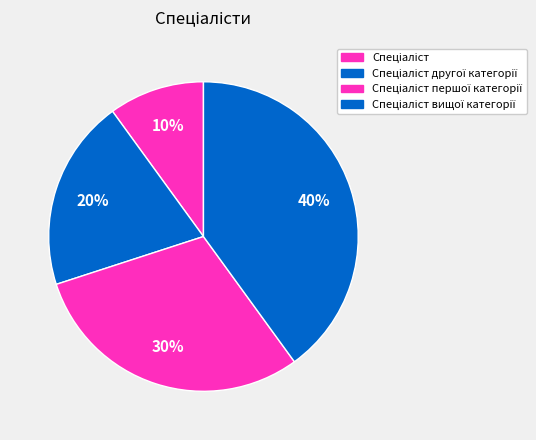

Rank the categories by value from highest to lowest.

Спеціаліст вищої категорії, Спеціаліст першої категорії, Спеціаліст другої категорії, Спеціаліст